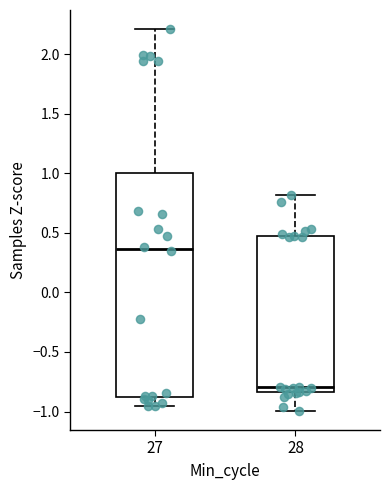

Which box is the tallest, from its lower edge to its upper edge?

27